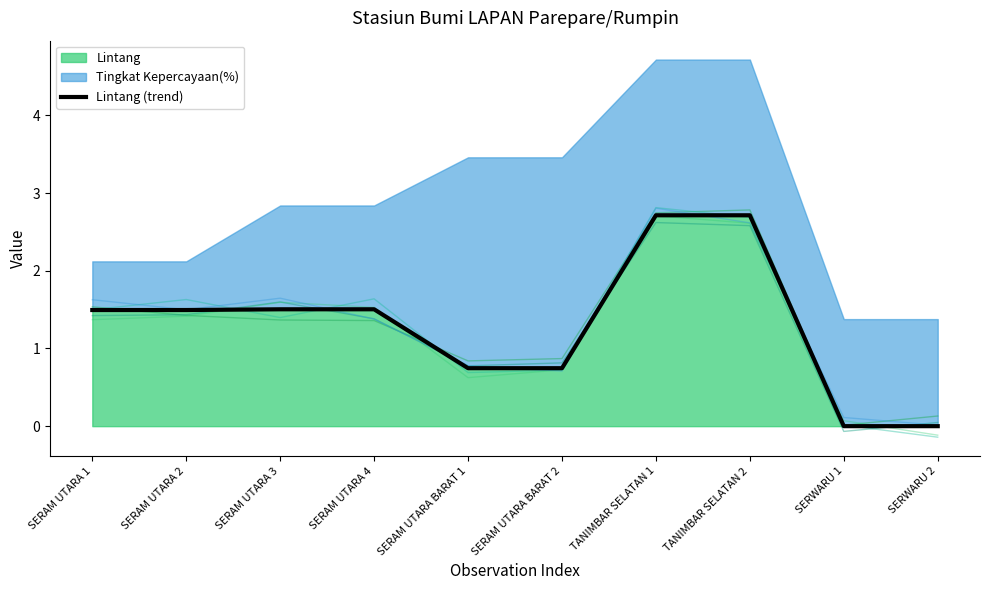

At which label is the value closest to 1?

SERAM UTARA BARAT 1